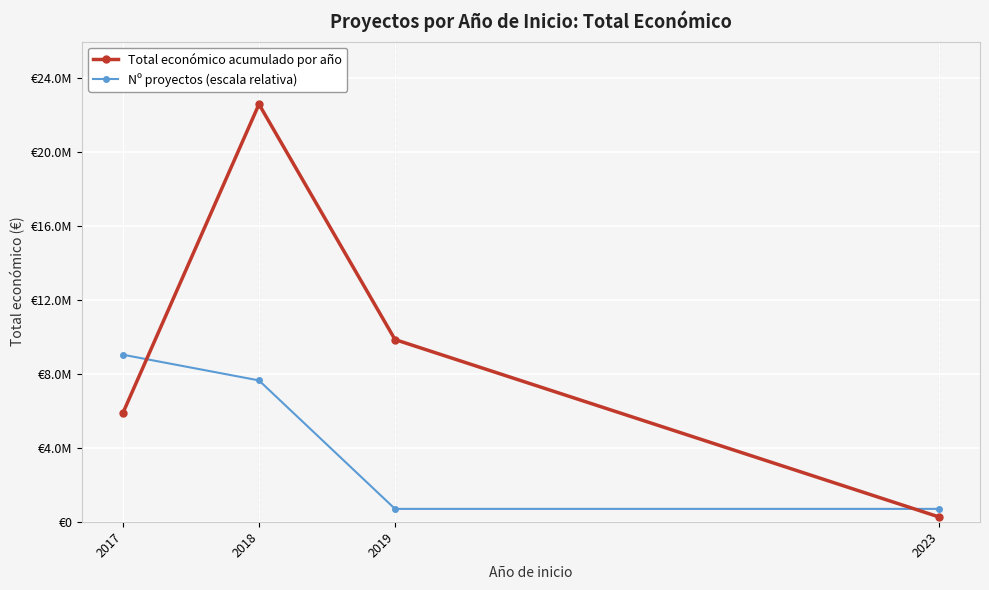

What are all the series names shown in the legend?

Total económico acumulado por año, Nº proyectos (escala relativa)